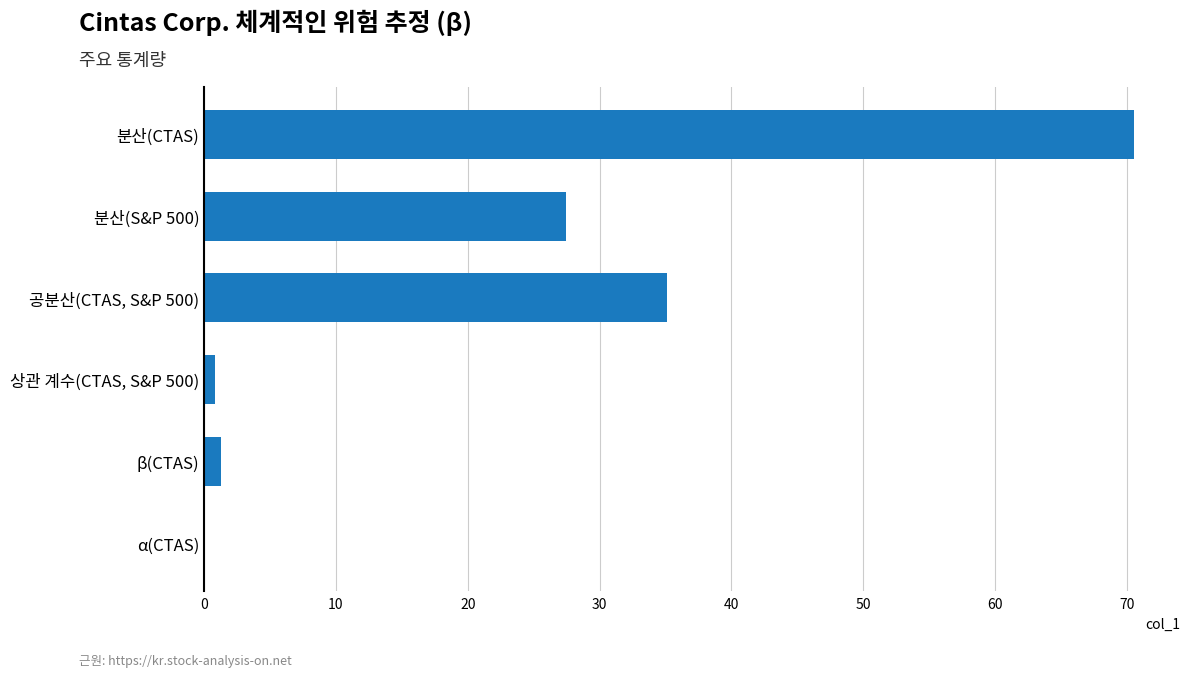

What is the greatest value displayed?

70.5